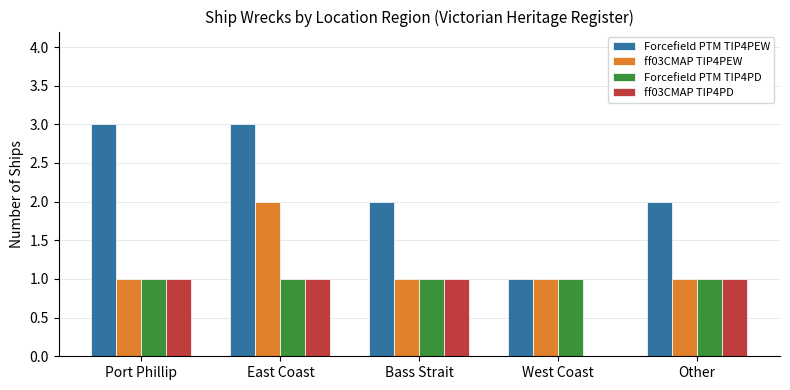

What is the total value across all series at East Coast?

7